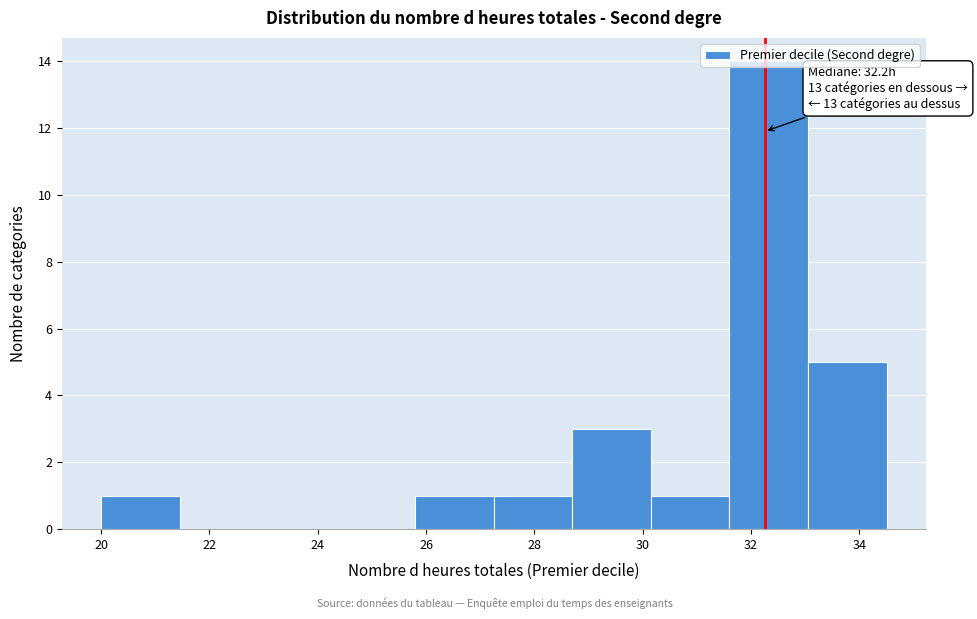

Over which range of the x-axis is the bar tallest?

31.60 to 33.05